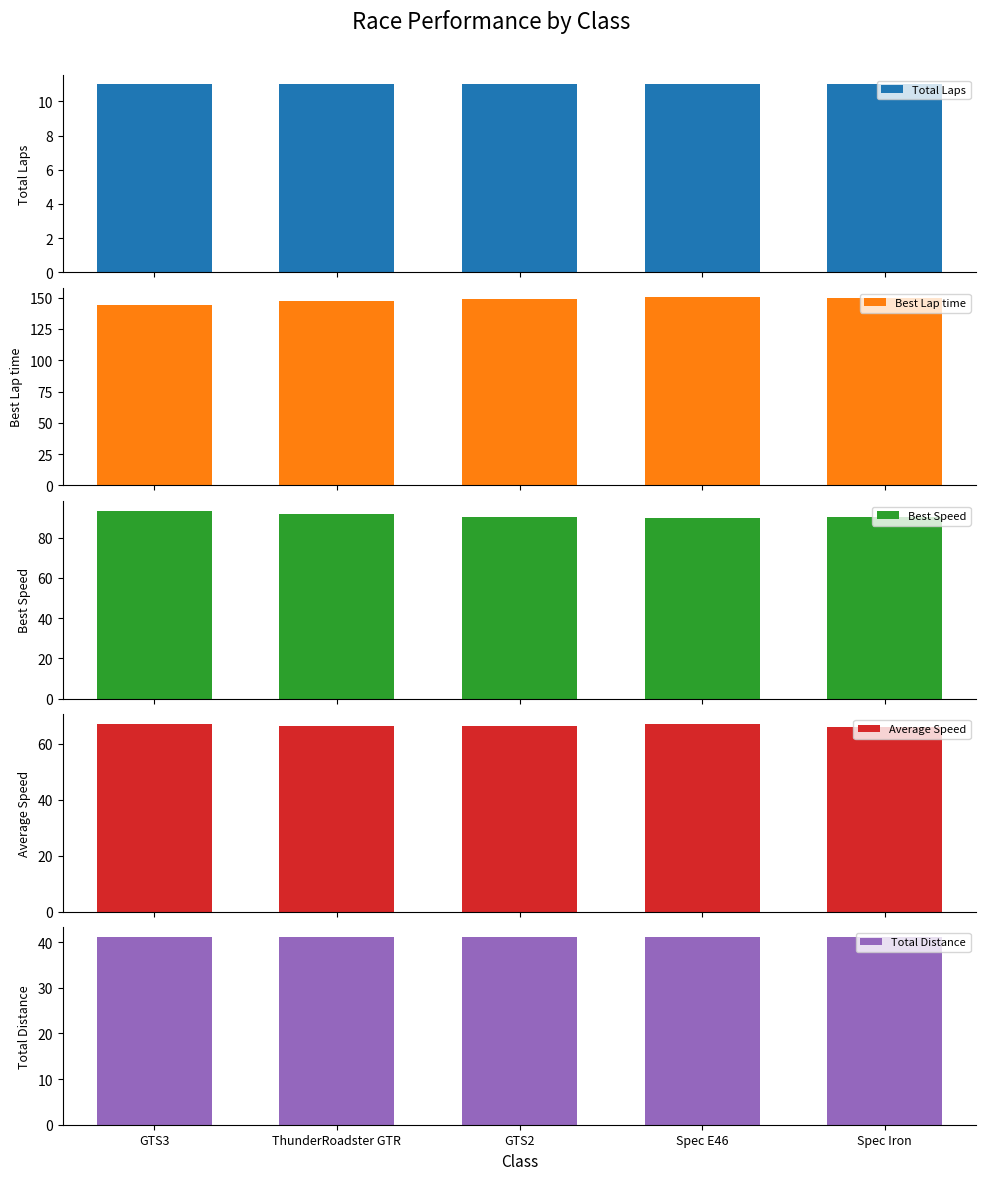

Does the chart contain stacked bars?

No